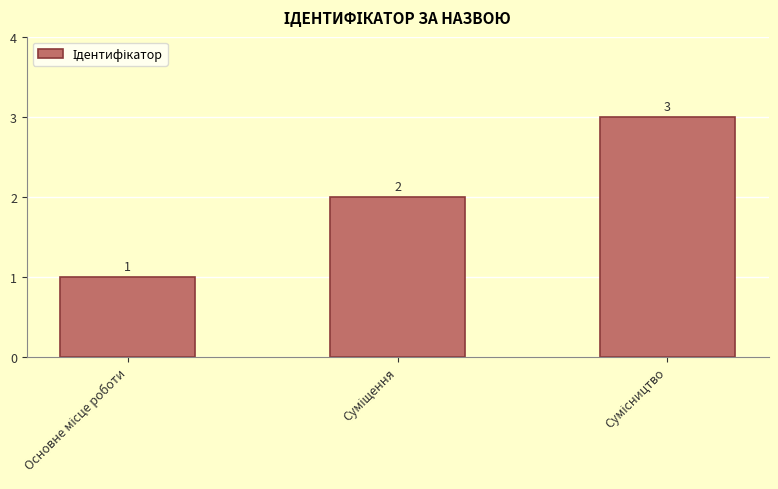

What is the sum of all values?

6